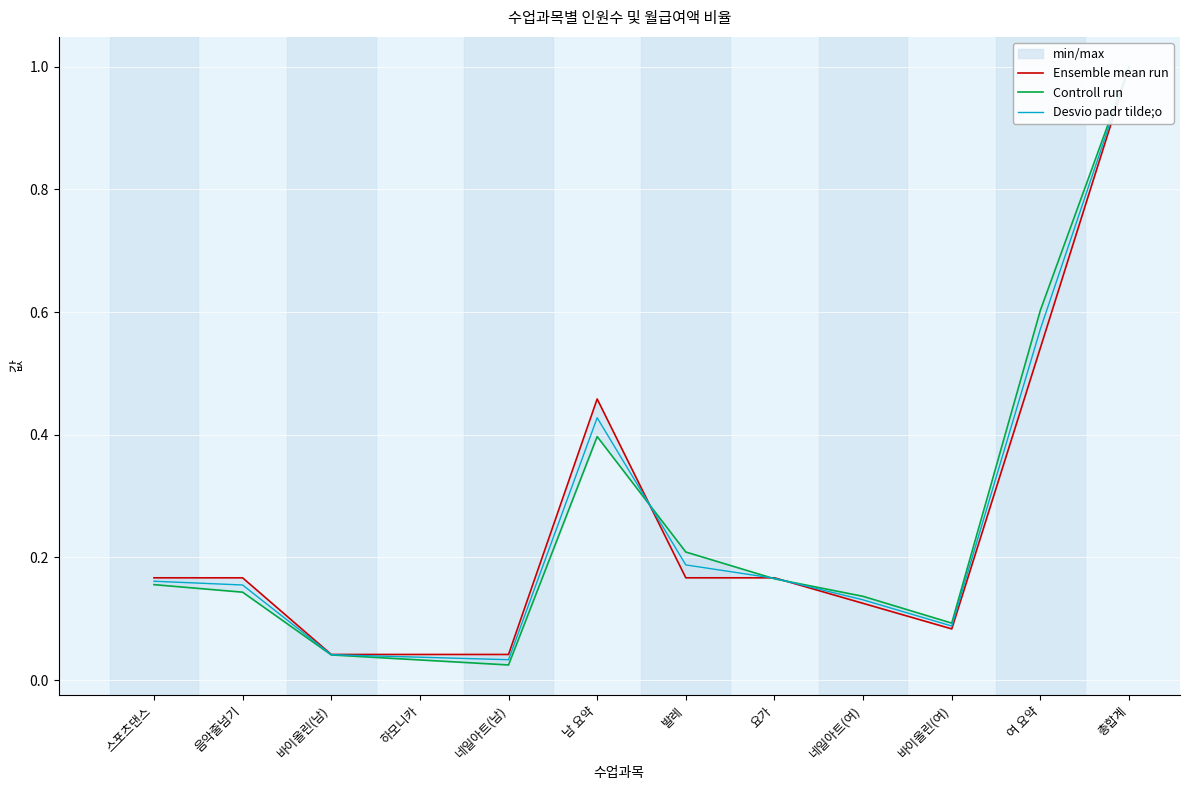

The Ensemble mean run series shows 0.0 at 하모니카. True or false?

False